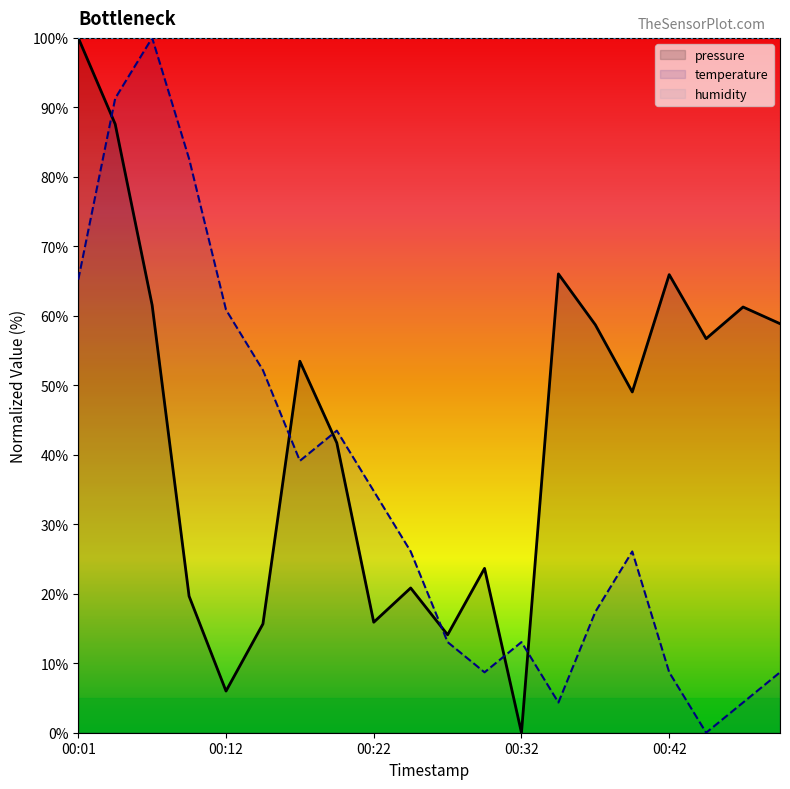

True or false: temperature has a value of 22.9 at 00:32.

False